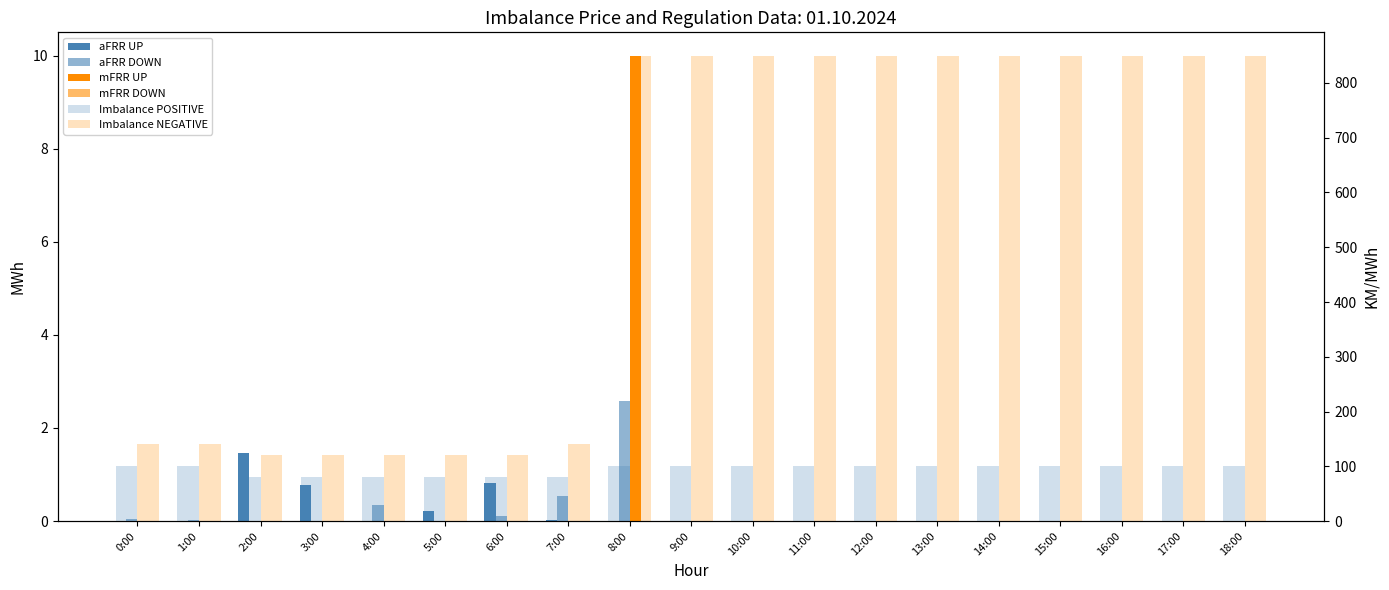

List the series in order of their peak value, highest first.

Imbalance NEGATIVE, Imbalance POSITIVE, mFRR UP, aFRR DOWN, aFRR UP, mFRR DOWN